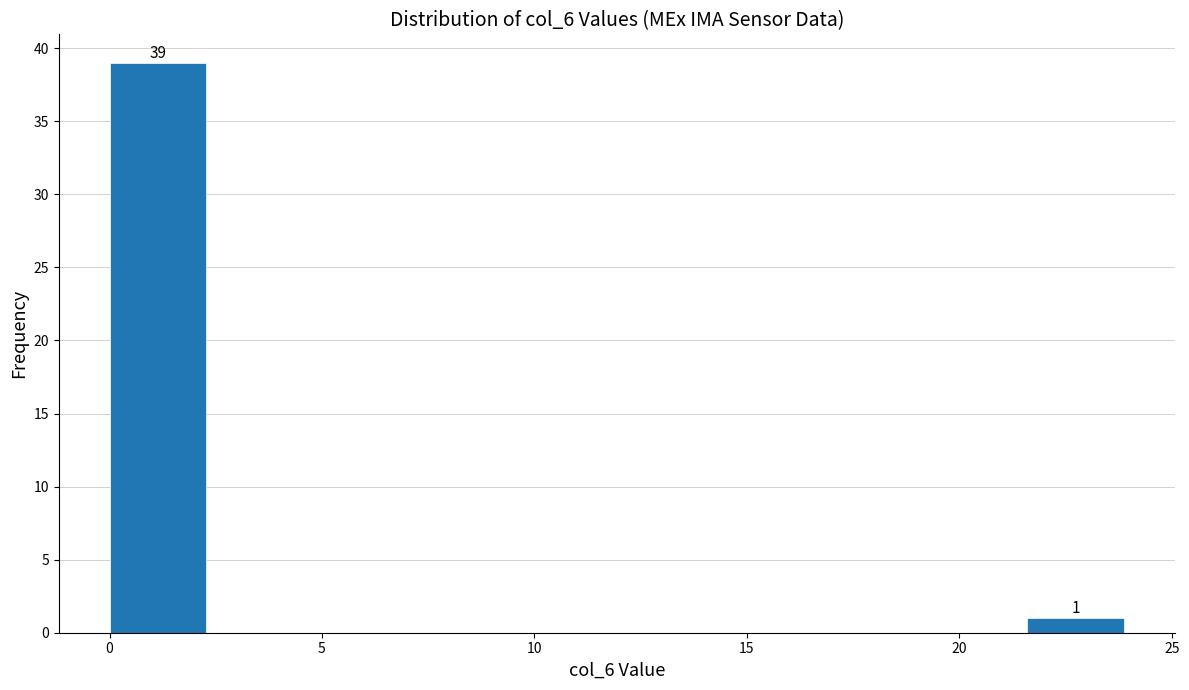

Which range on the x-axis has the tallest bar?

0.0 to 2.4